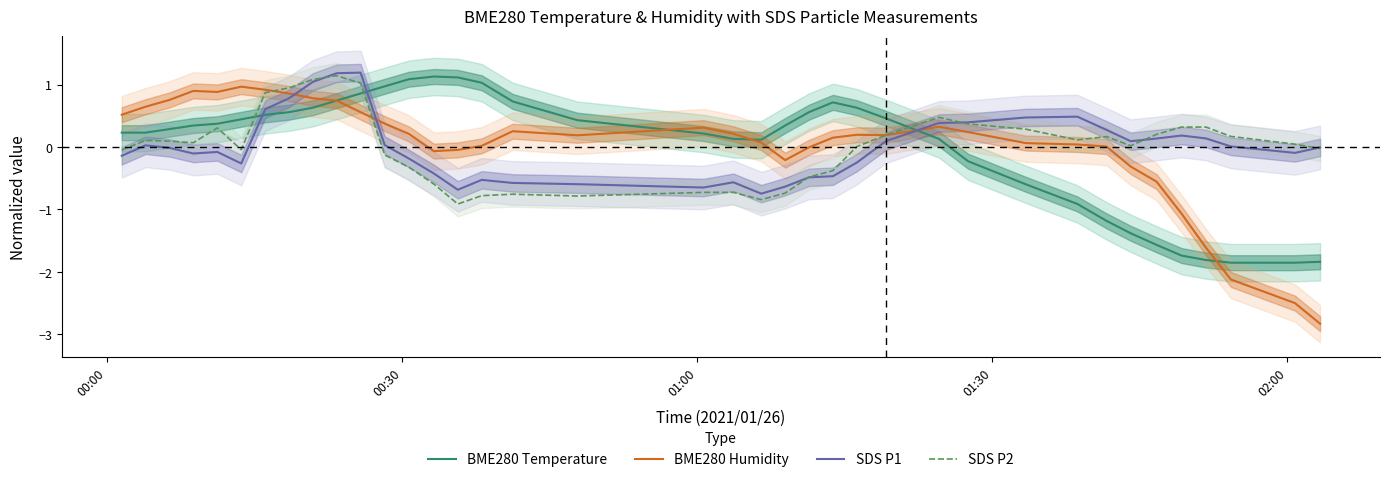

Which series ends up on top after the final intersection of BME280 Temperature and SDS P1?

SDS P1